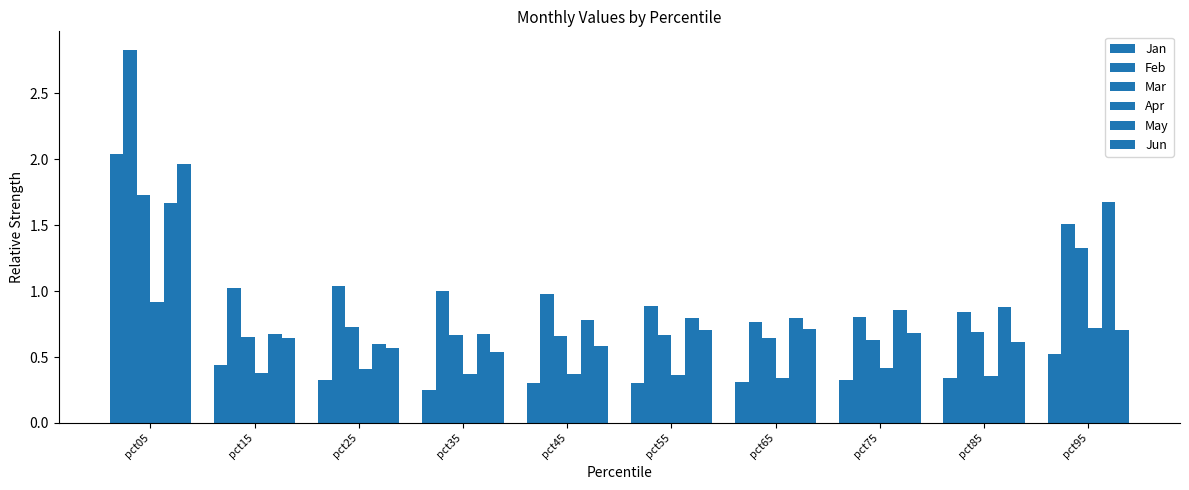

Which category has the highest value across all series?

pct05